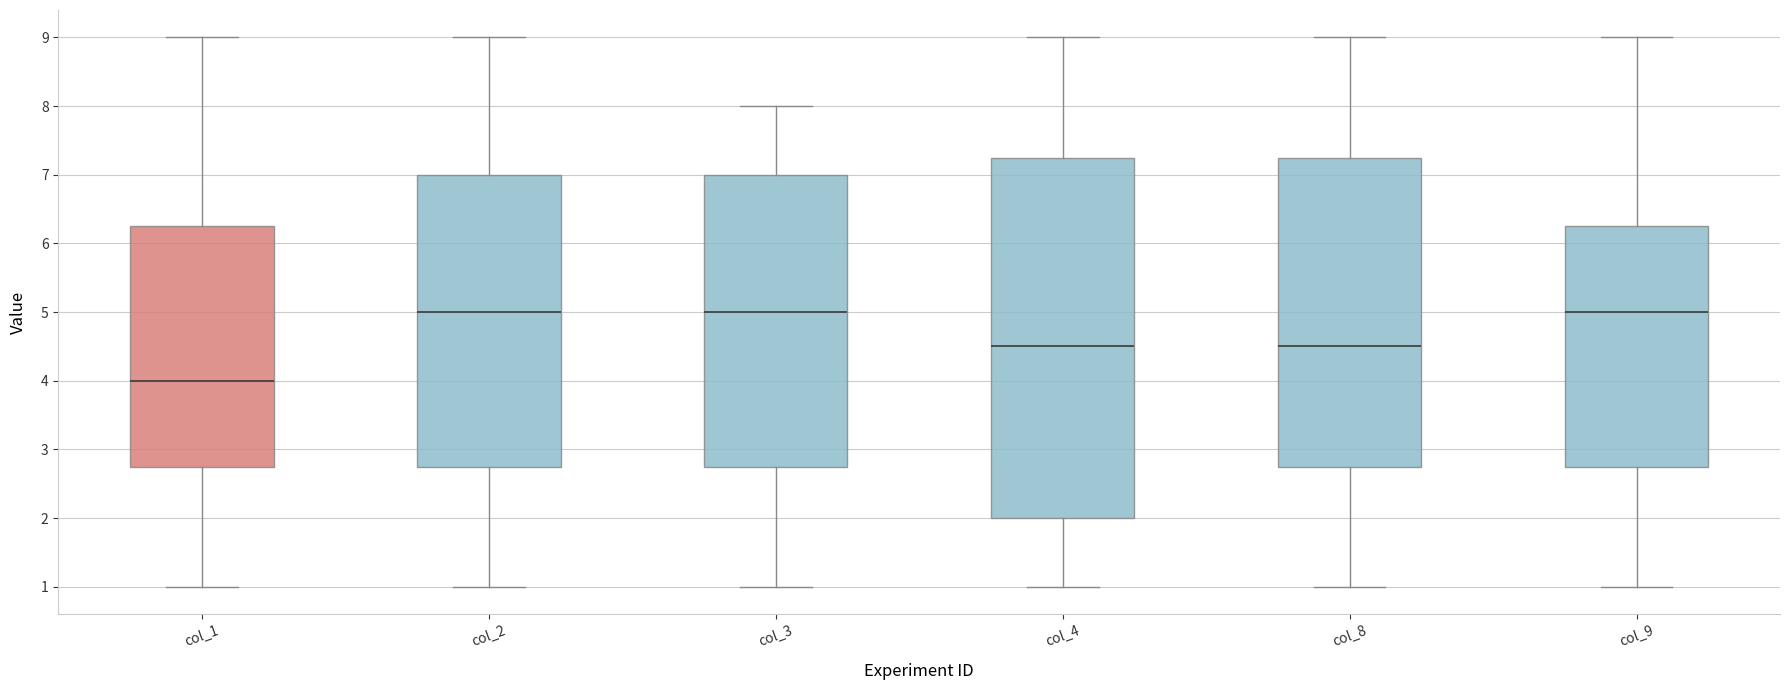

Comparing the boxes themselves (not the whiskers), which one is the tallest?

col_4